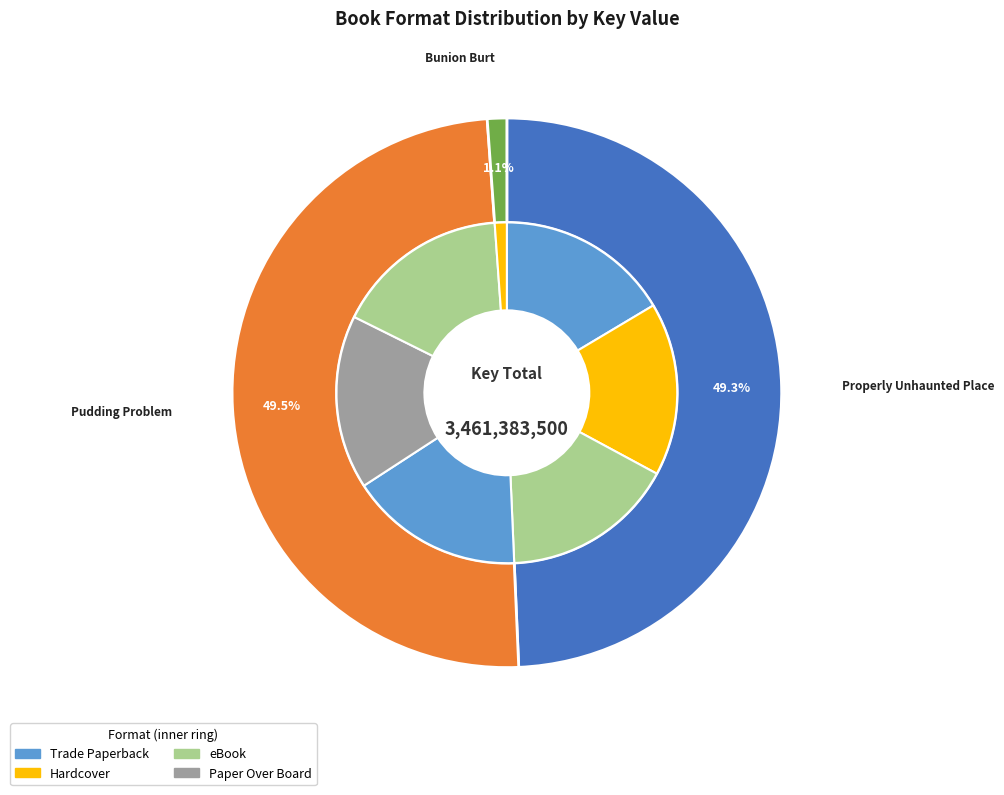

To the nearest percent, what is the combined percentage of Hardcover
(Properly Unhaunted) and Paper Over Board
(Pudding Problem)?

33%